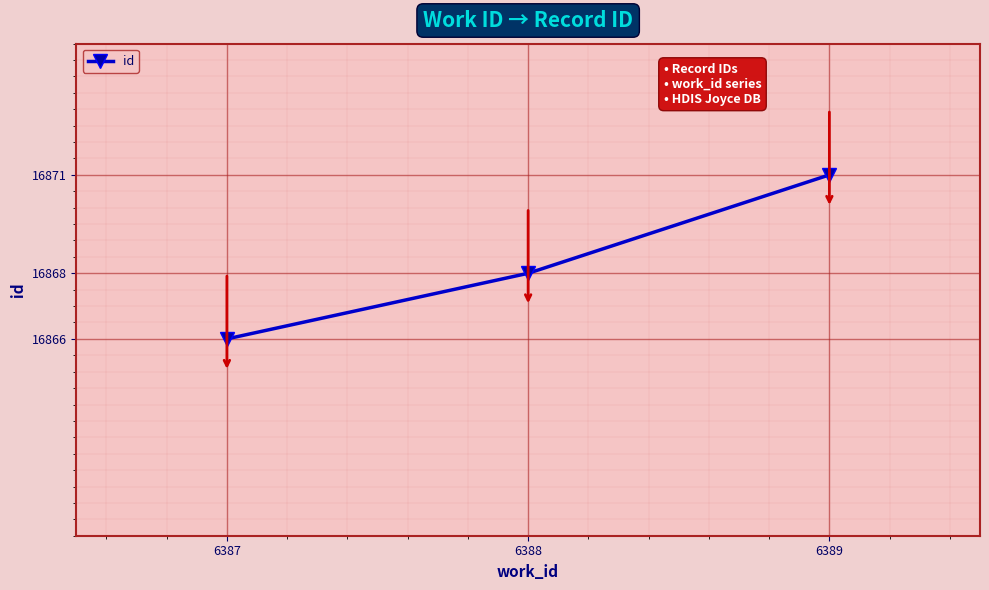

What is the maximum value shown in the chart?

16871